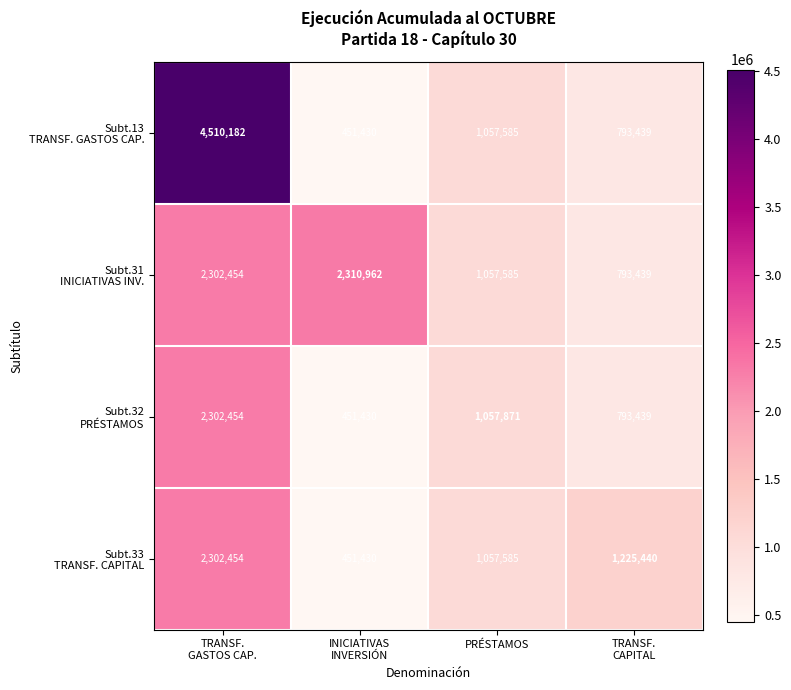

What is the greatest value displayed?

4510182